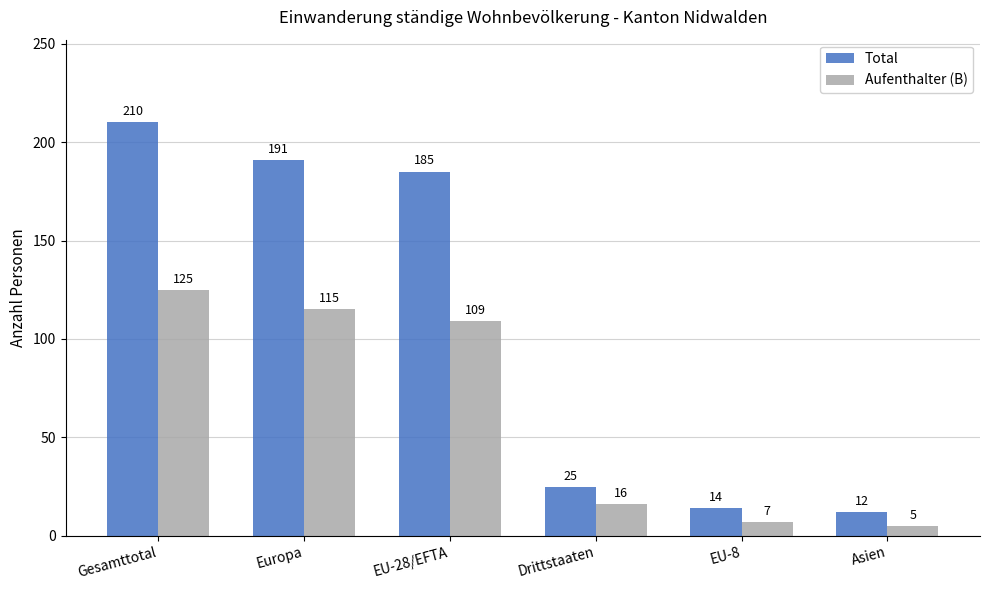

What are all the series names shown in the legend?

Total, Aufenthalter (B)